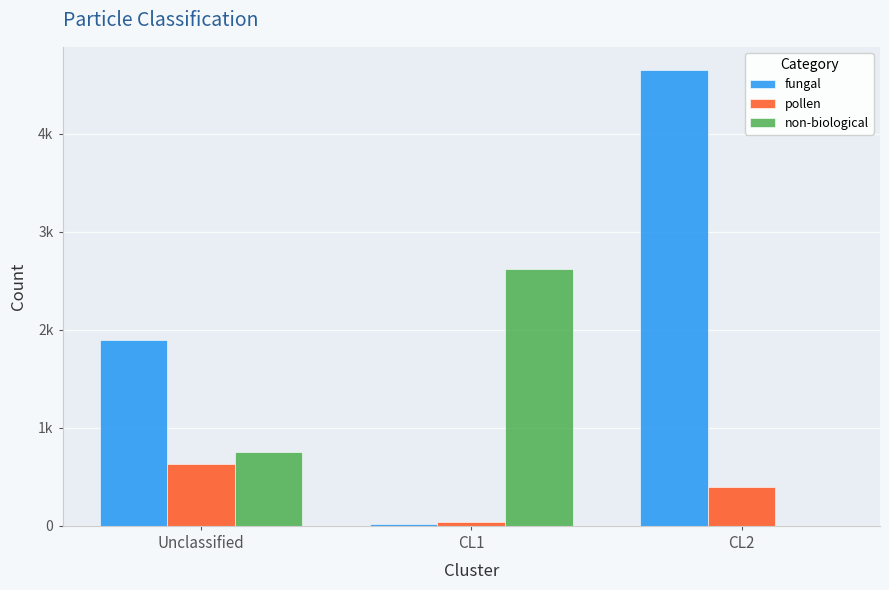

Reading right to left, extract all data points from this chart.

fungal: CL2=4655	CL1=15	Unclassified=1893
pollen: CL2=393	CL1=44	Unclassified=636
non-biological: CL2=0	CL1=2616	Unclassified=752